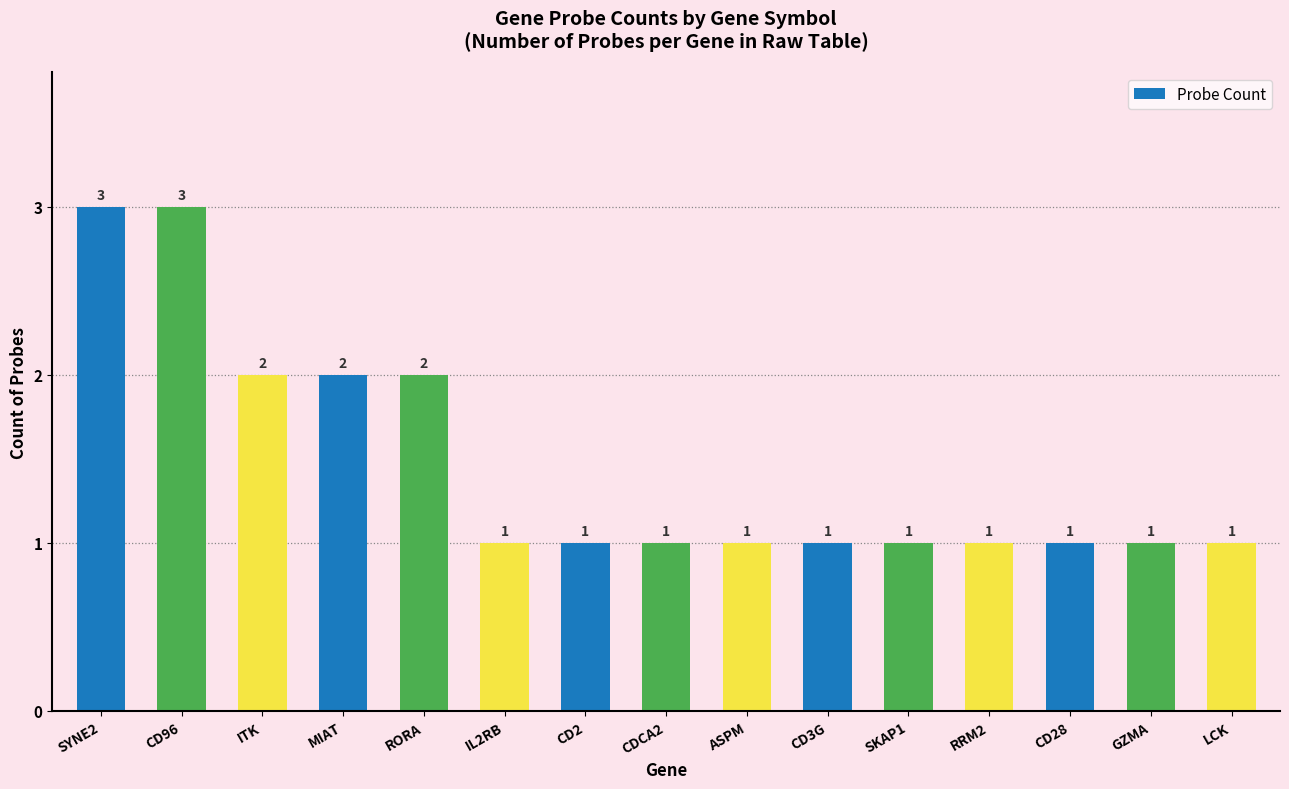

What is the greatest value displayed?

3